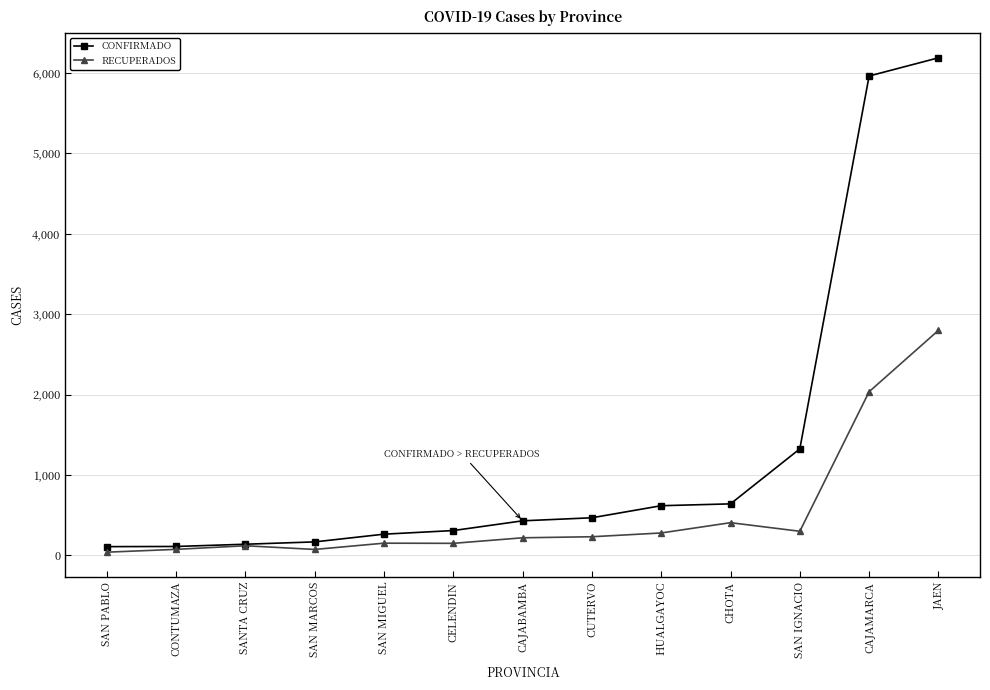

The value of RECUPERADOS at JAEN is 4629. True or false?

False